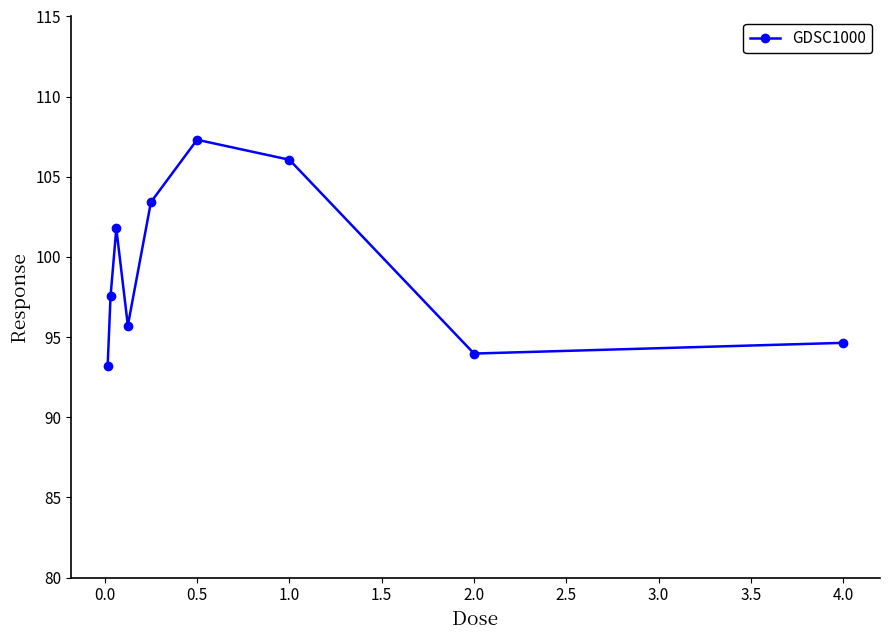

Count the number of values greater than 97.

5